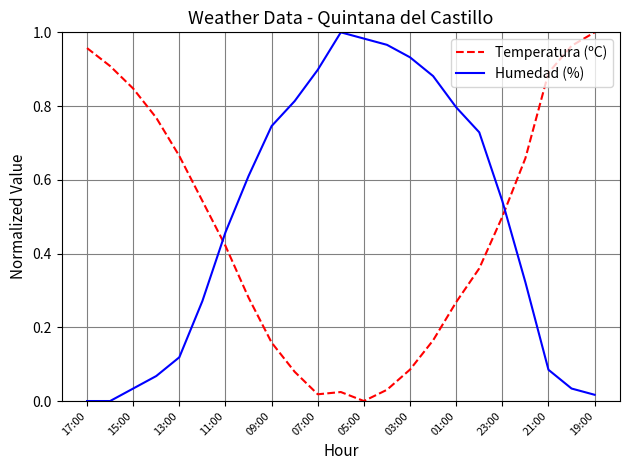

True or false: Humedad (%) and Temperatura (ºC) cross at least once.

True